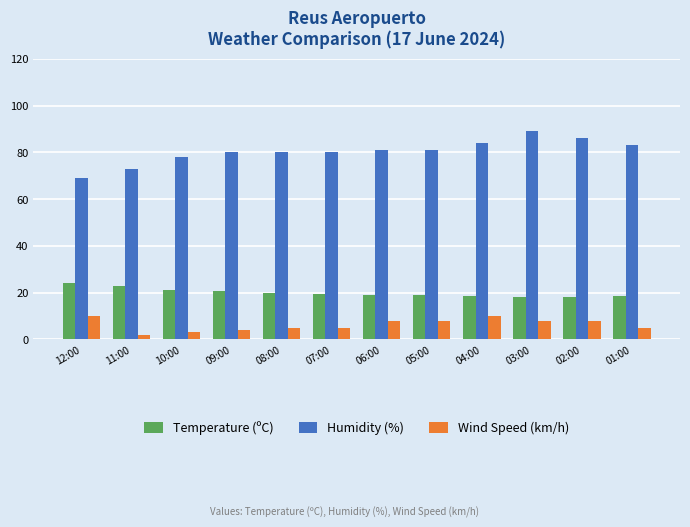

Which series changed the most between 10:00 and 01:00?

Humidity (%)